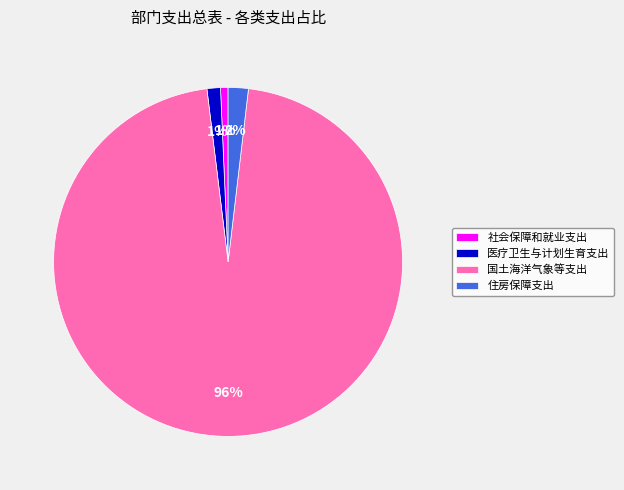

To the nearest percent, what percentage of the pie is 社会保障和就业支出?

1%